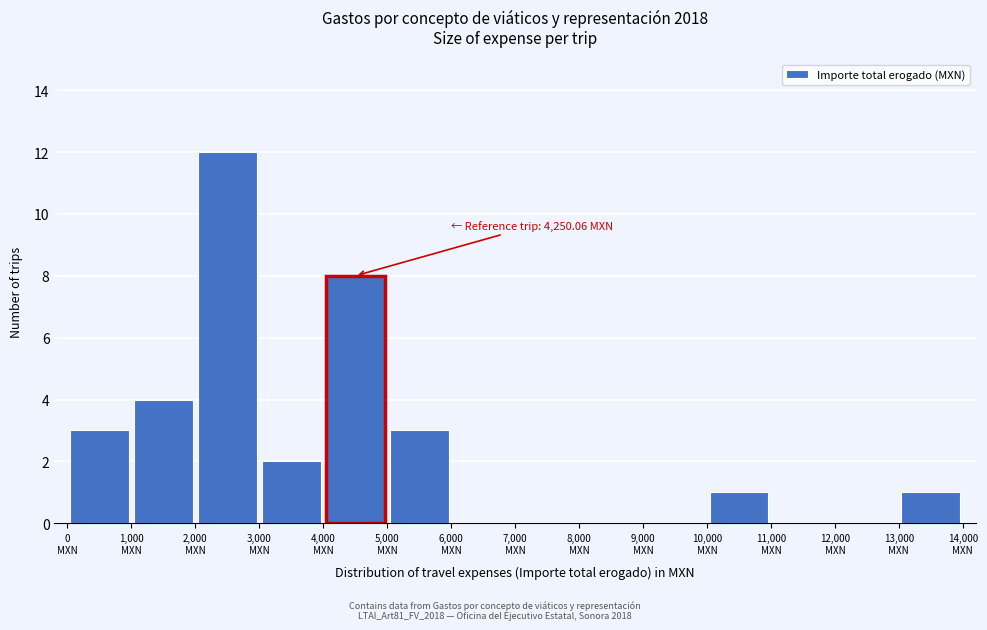

Which range on the x-axis has the tallest bar?

2000 to 3000